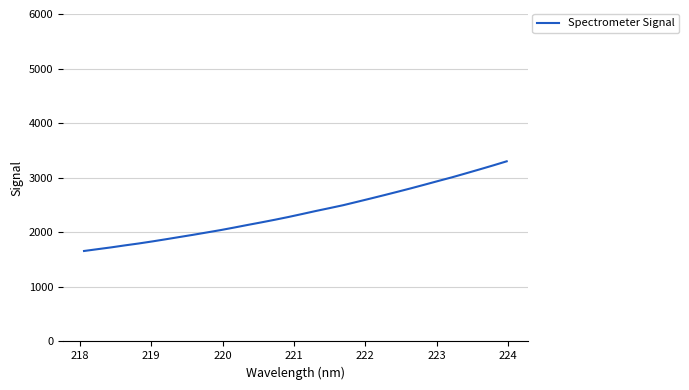

What is the difference between the maximum and minimum values?

1643.2